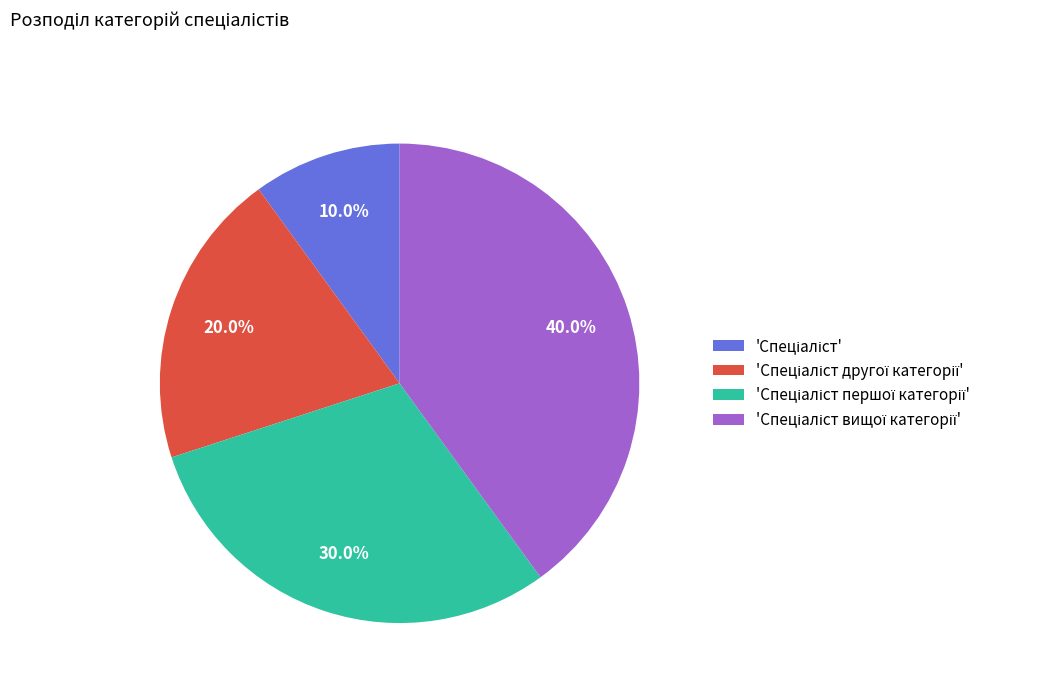

Does any single category account for the majority?

No